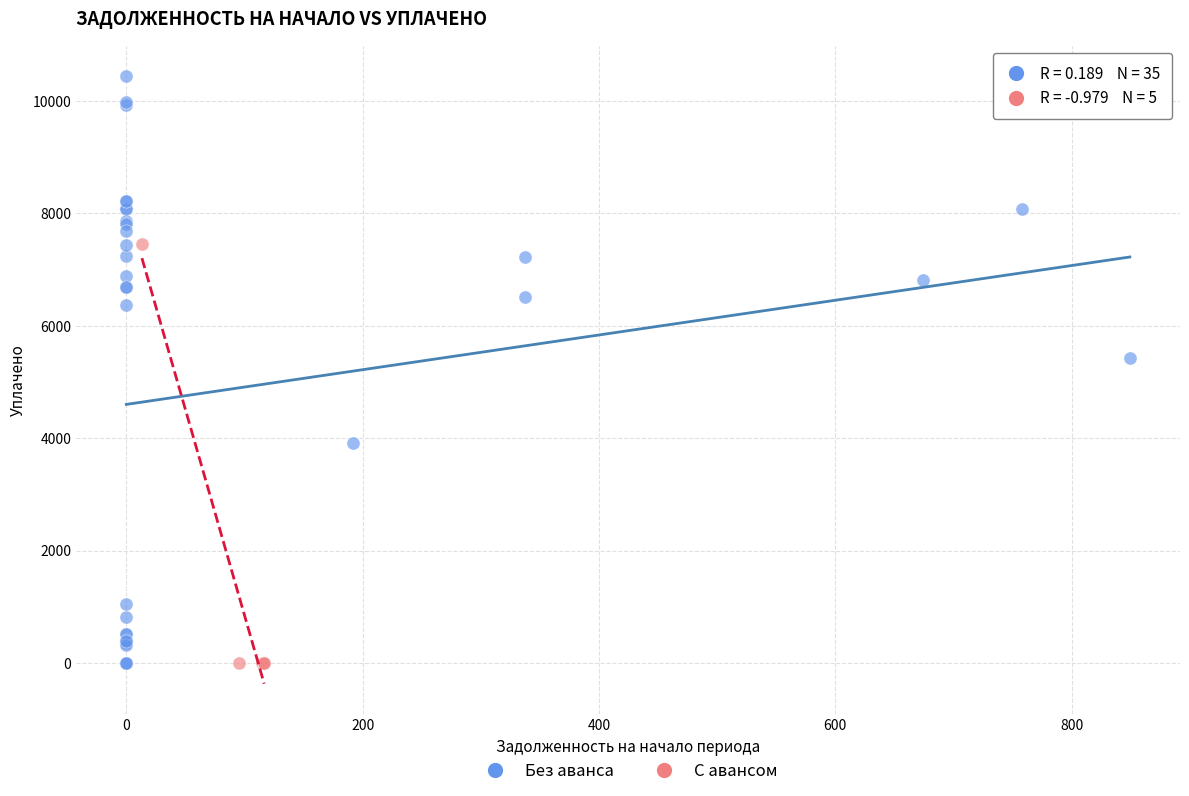

Which series has the widest spread of Y values?

Без аванса